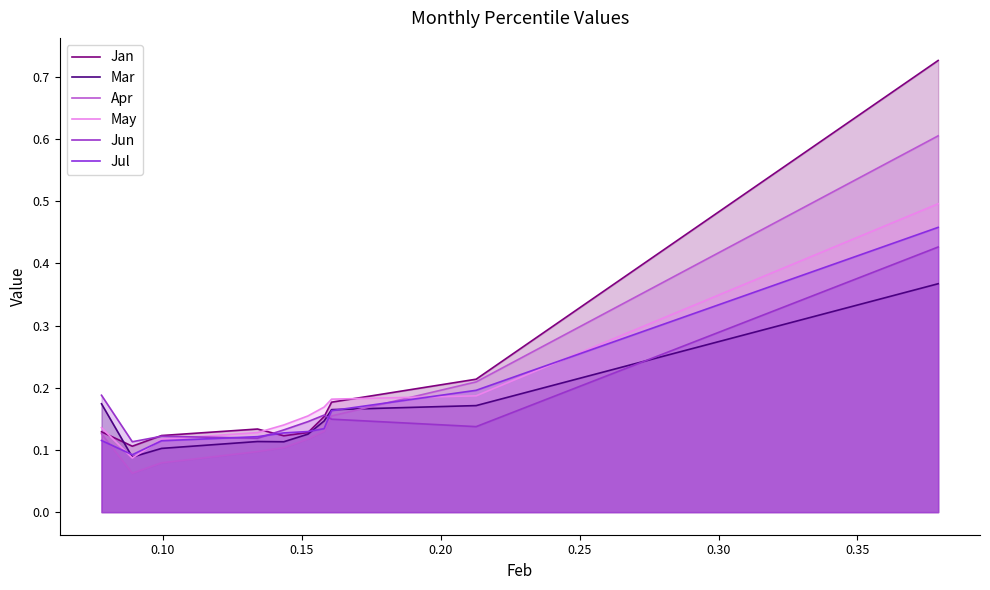

How many times do Jul and Apr cross each other?

2